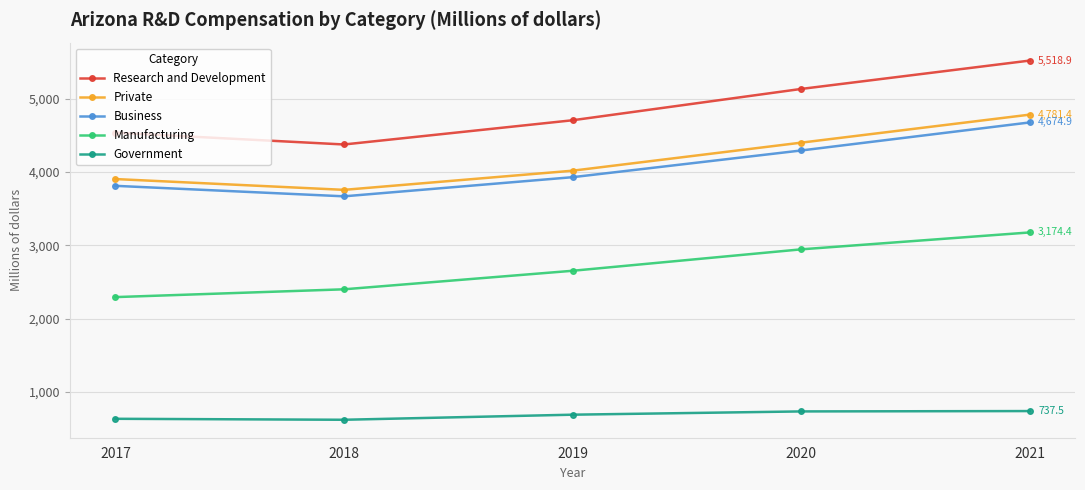

What is the value of the Manufacturing point at the 5th from the left?

3174.4